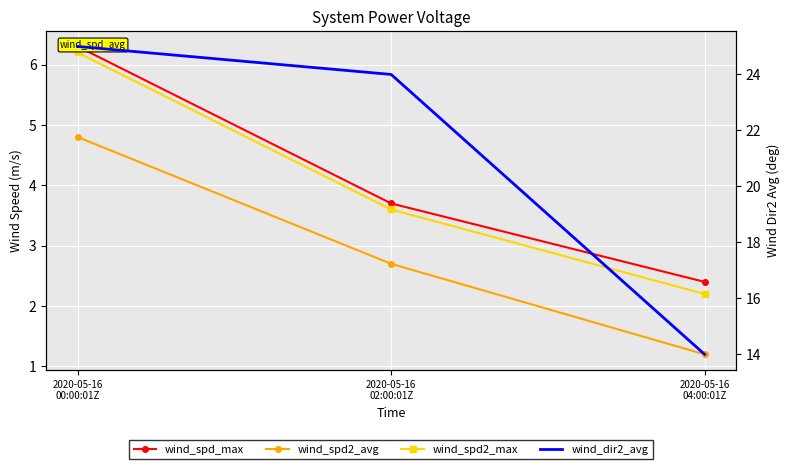

List the labels in order of wind_spd2_max value, smallest first.

2020-05-16
04:00:01Z, 2020-05-16
02:00:01Z, 2020-05-16
00:00:01Z